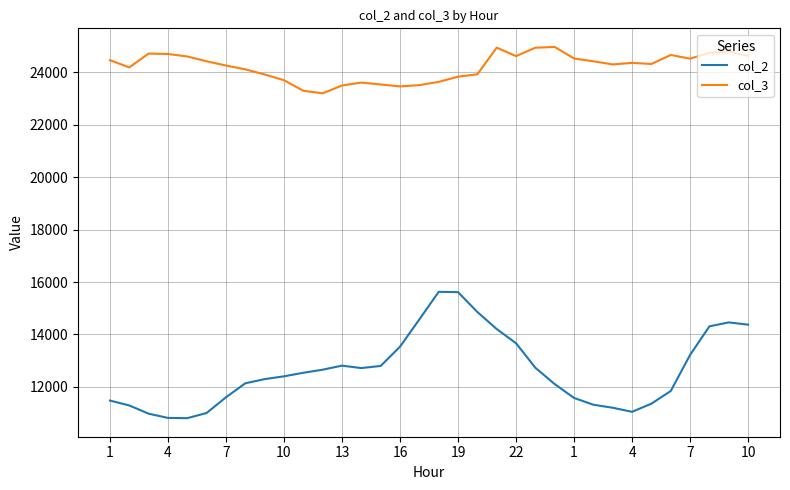

Does the chart display data point markers on the line(s)?

No